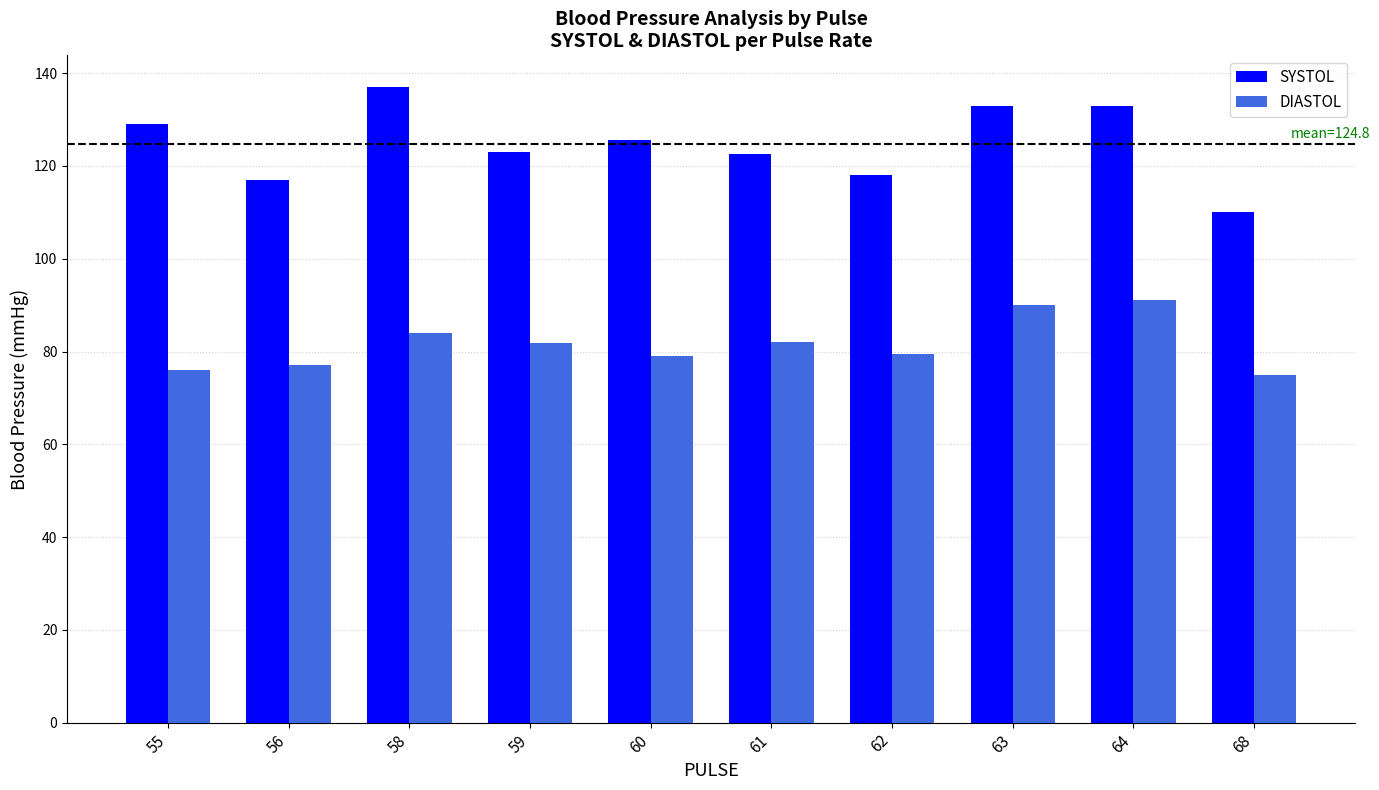

What is the total value across all series at 60?

204.5